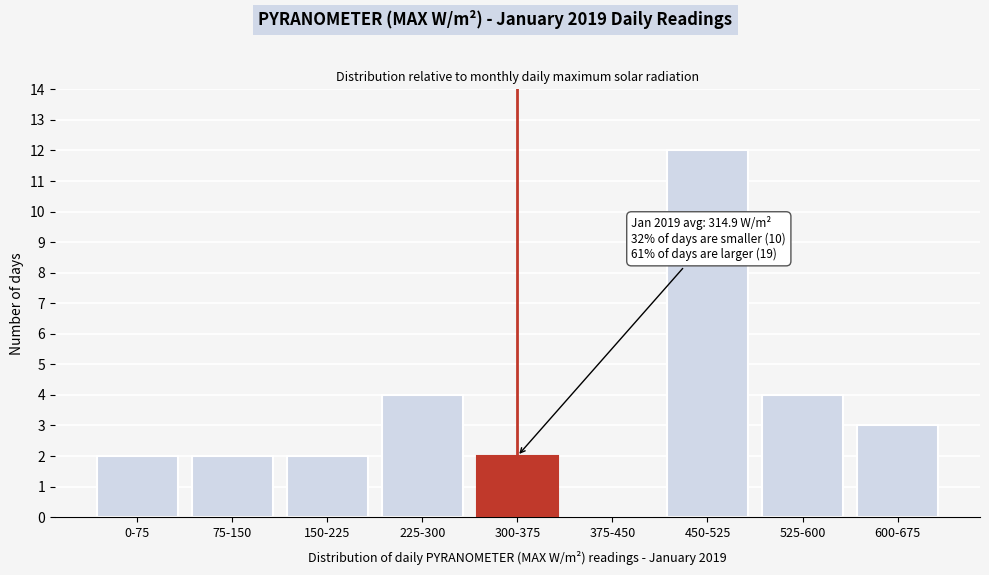

Reading left to right, list all the values displayed in this chart.

0-75=2	75-150=2	150-225=2	225-300=4	300-375=2	375-450=0	450-525=12	525-600=4	600-675=3